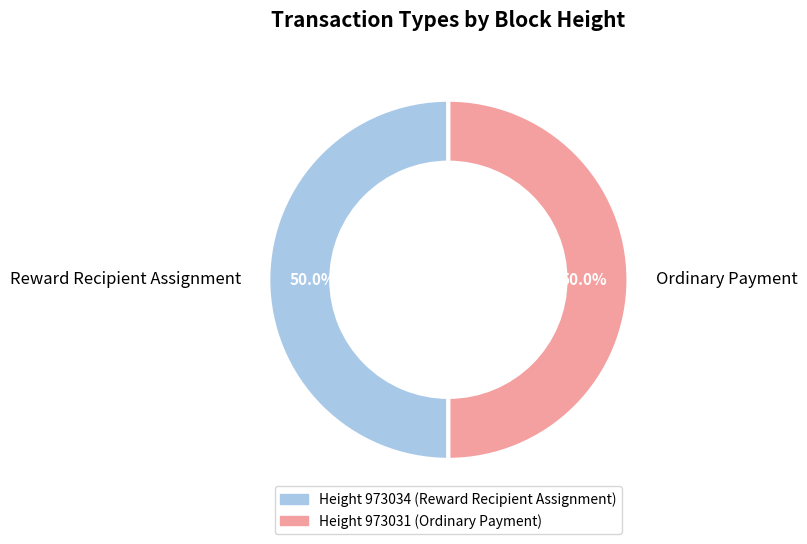

What is the ratio of the value at Reward Recipient Assignment to the value at Ordinary Payment?

1.0